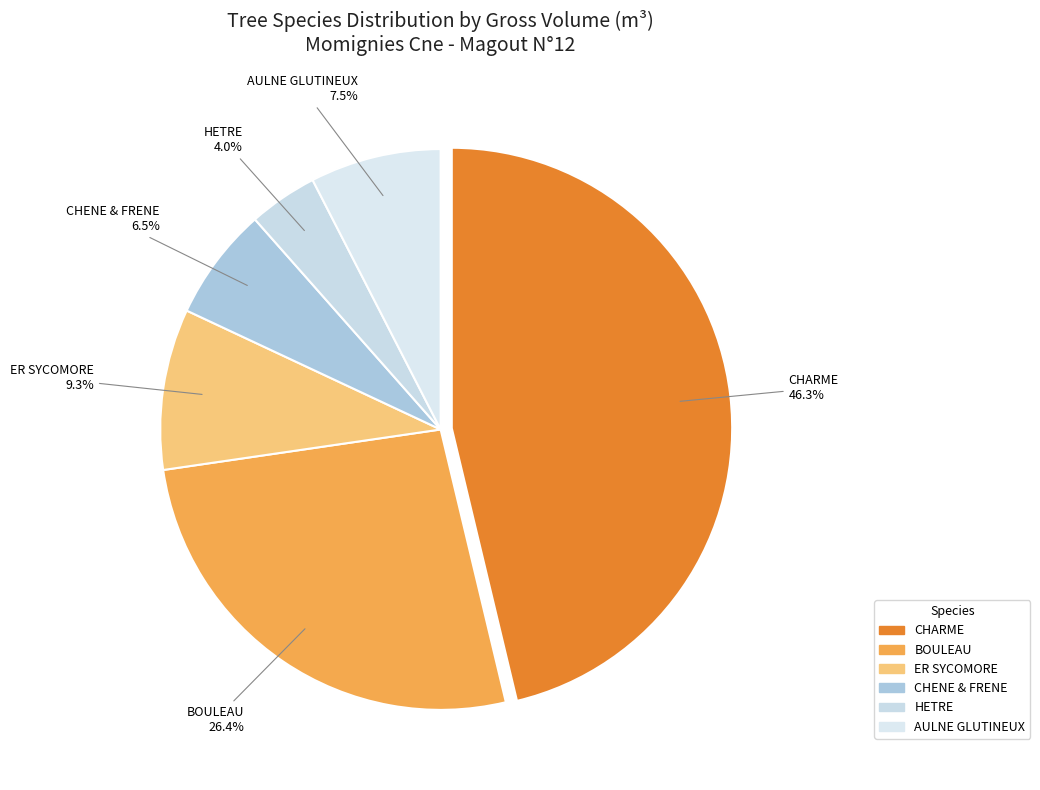

What is the ratio of the value at AULNE GLUTINEUX to the value at ER SYCOMORE?

0.8